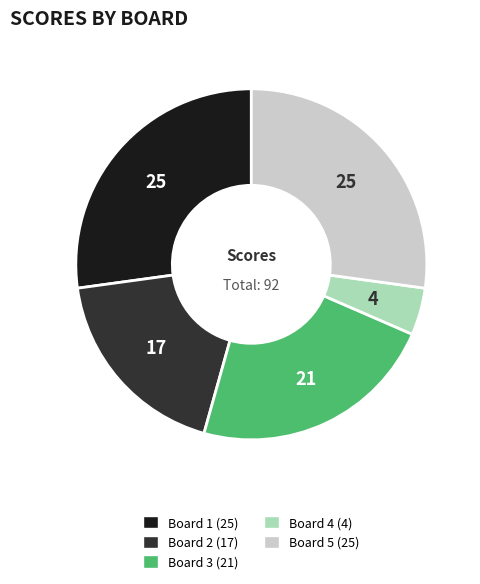

Does any single category account for the majority?

No